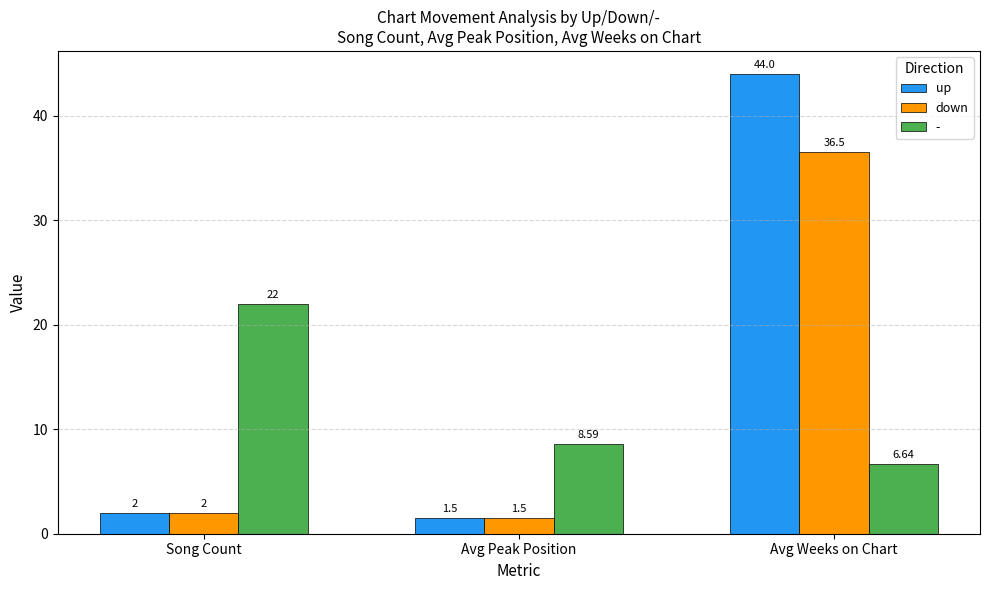

Which label corresponds to the smallest value in the chart?

Avg Peak Position